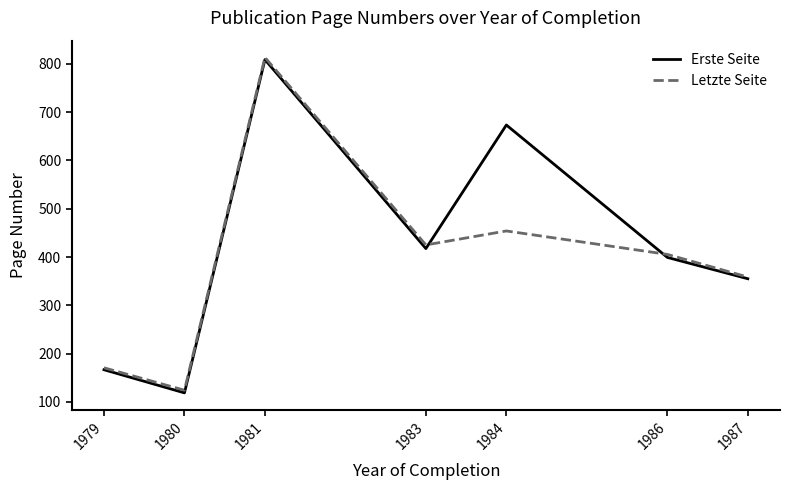

What are all the series names shown in the legend?

Erste Seite, Letzte Seite